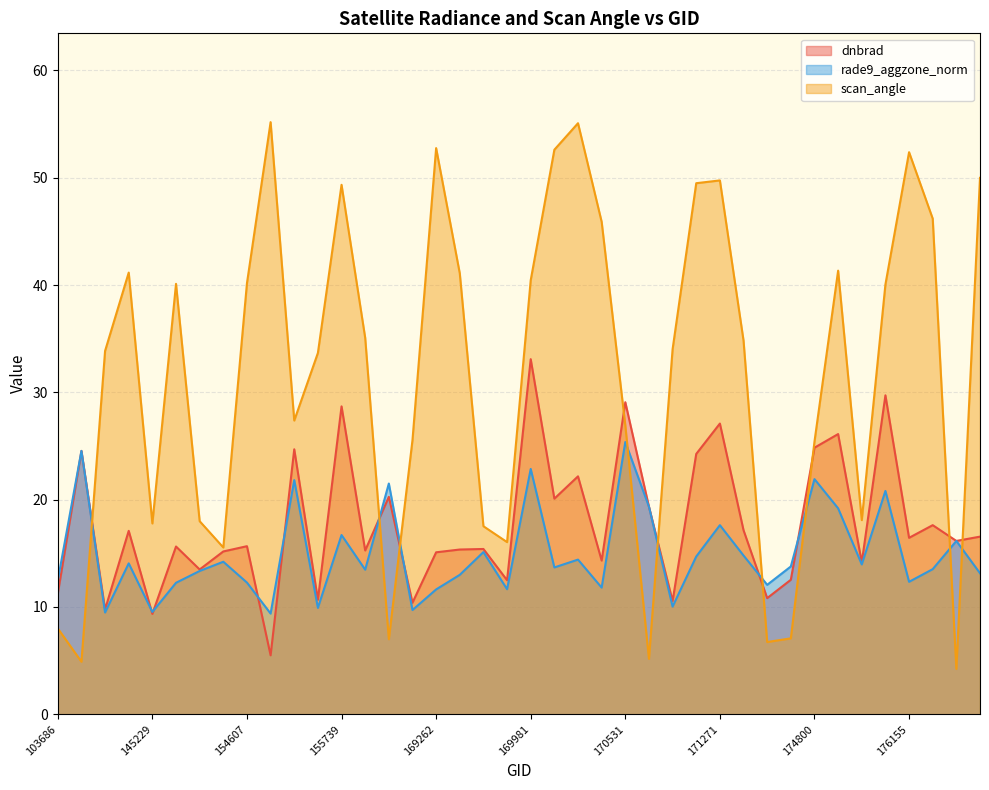

How many interior local peaks does the scan_angle series have?

9